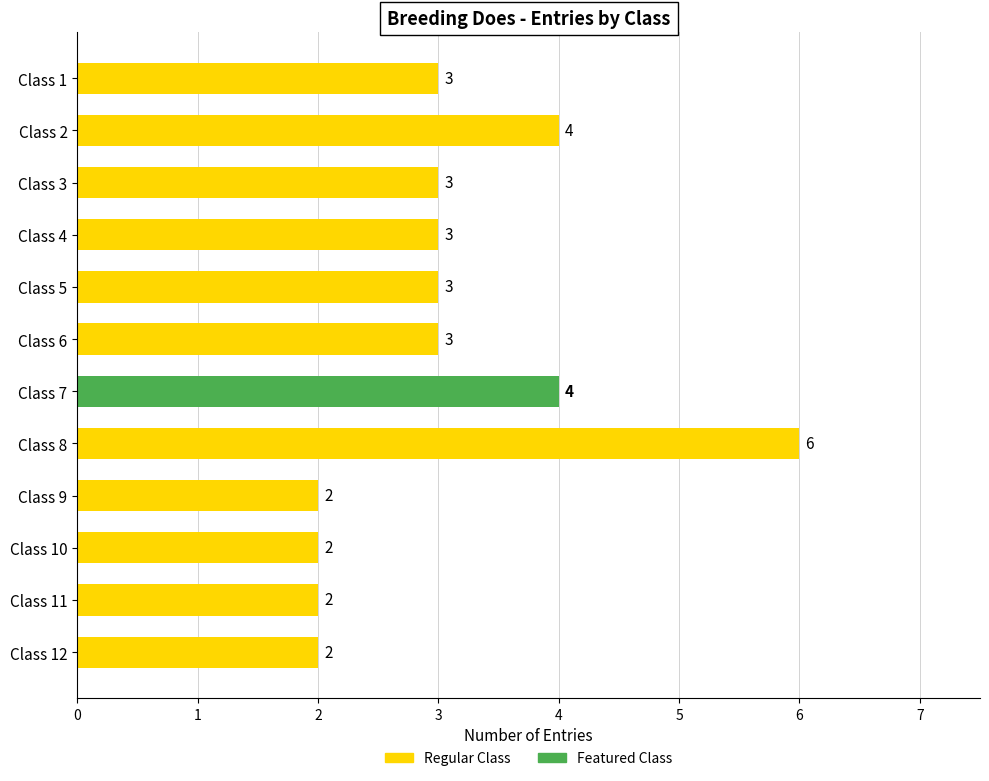

Approximately how many times larger is the value at Class 12 compared to Class 1?

0.7